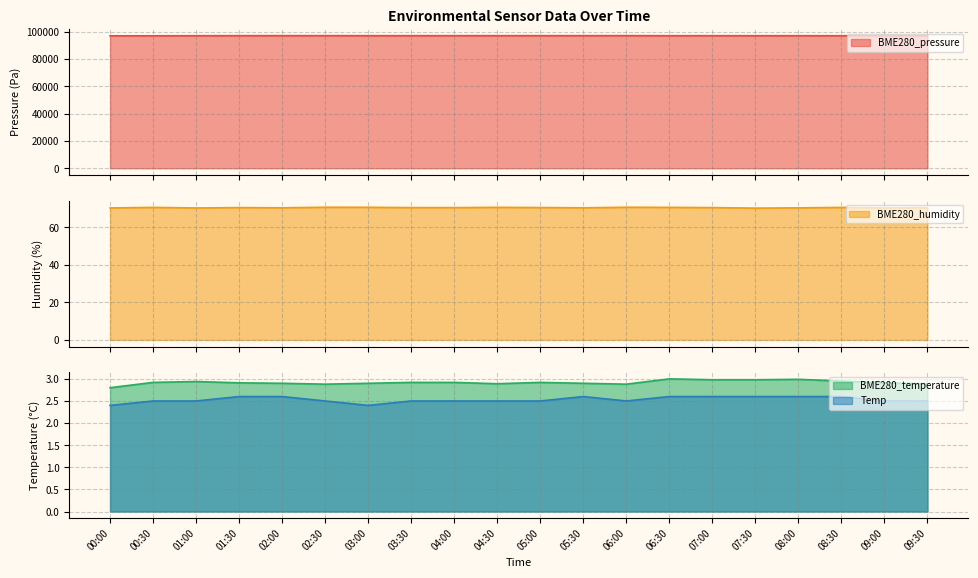

True or false: BME280_pressure and Temp intersect in this chart.

False